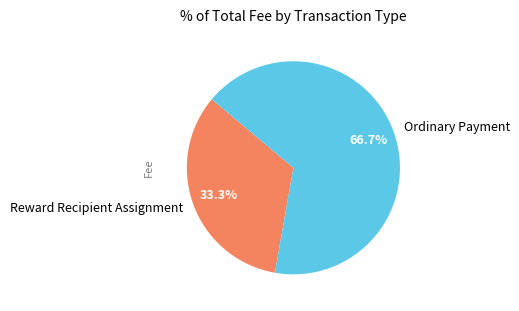

Does any single category account for the majority?

Yes